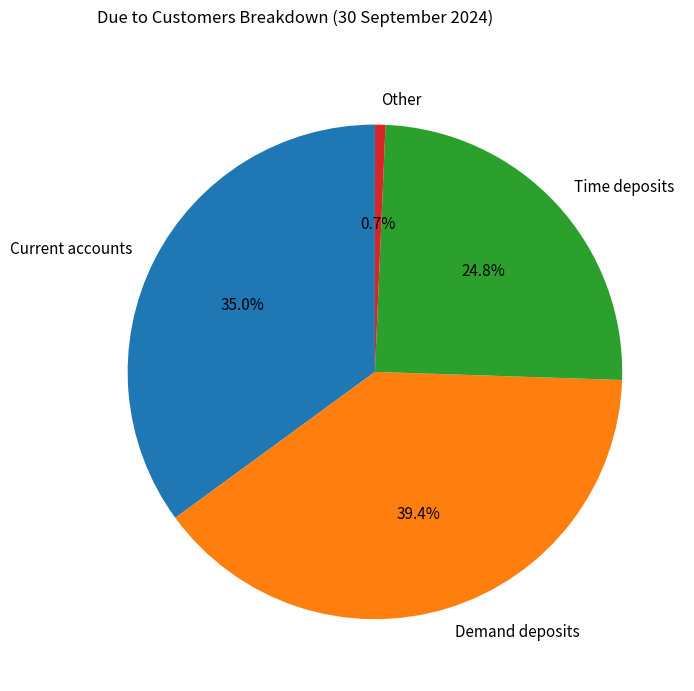

What is the ratio of the value at Demand deposits to the value at Other?

57.6